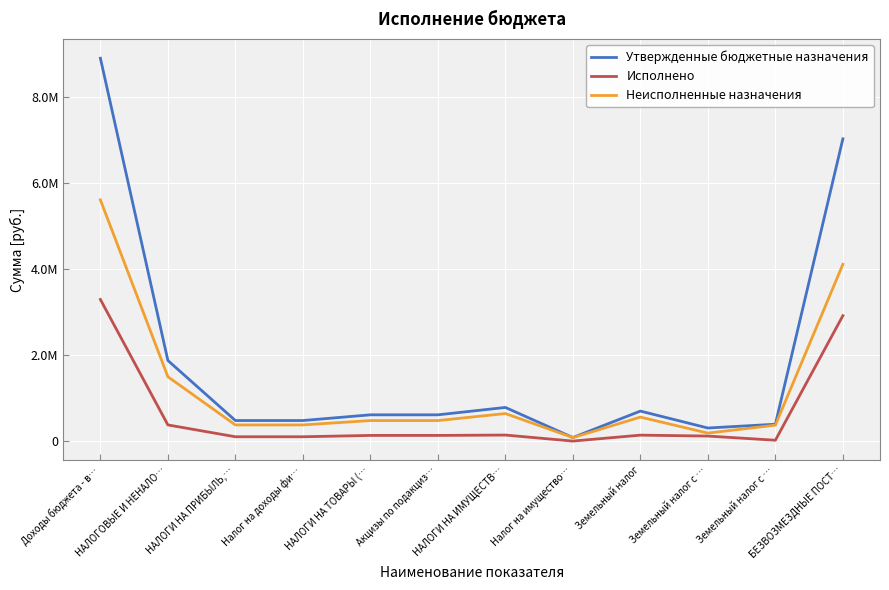

Does the chart have visible grid lines?

Yes